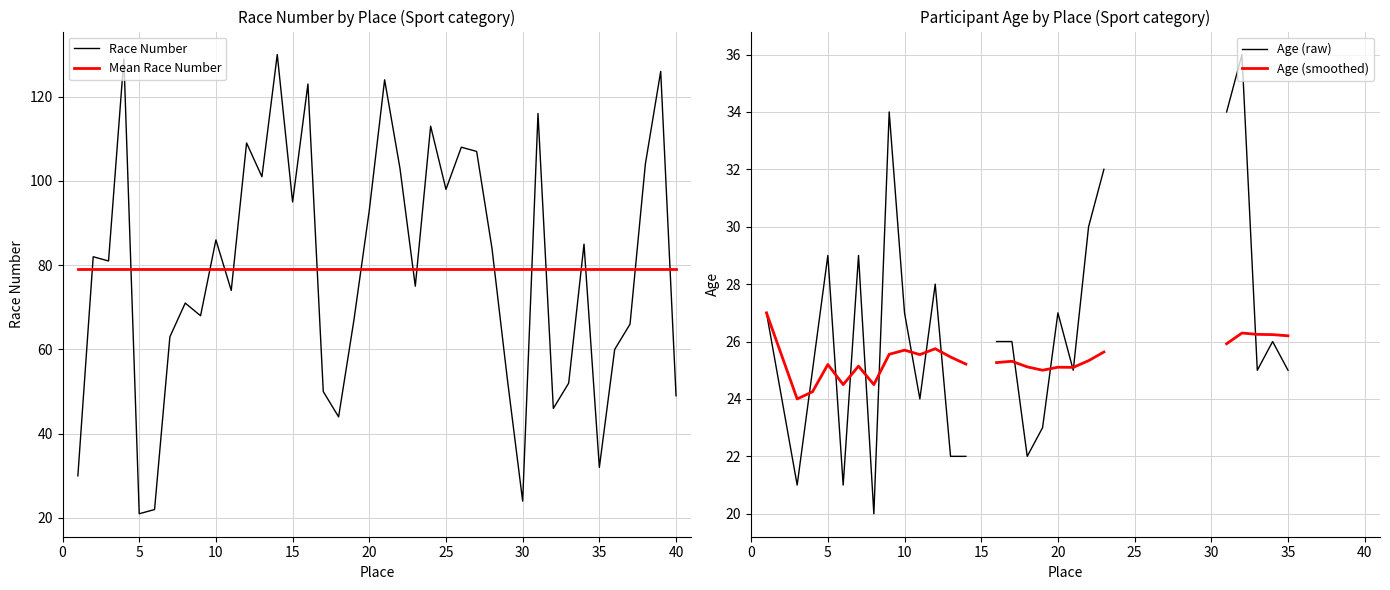

What is the highest value of the Race Number series?

130.0